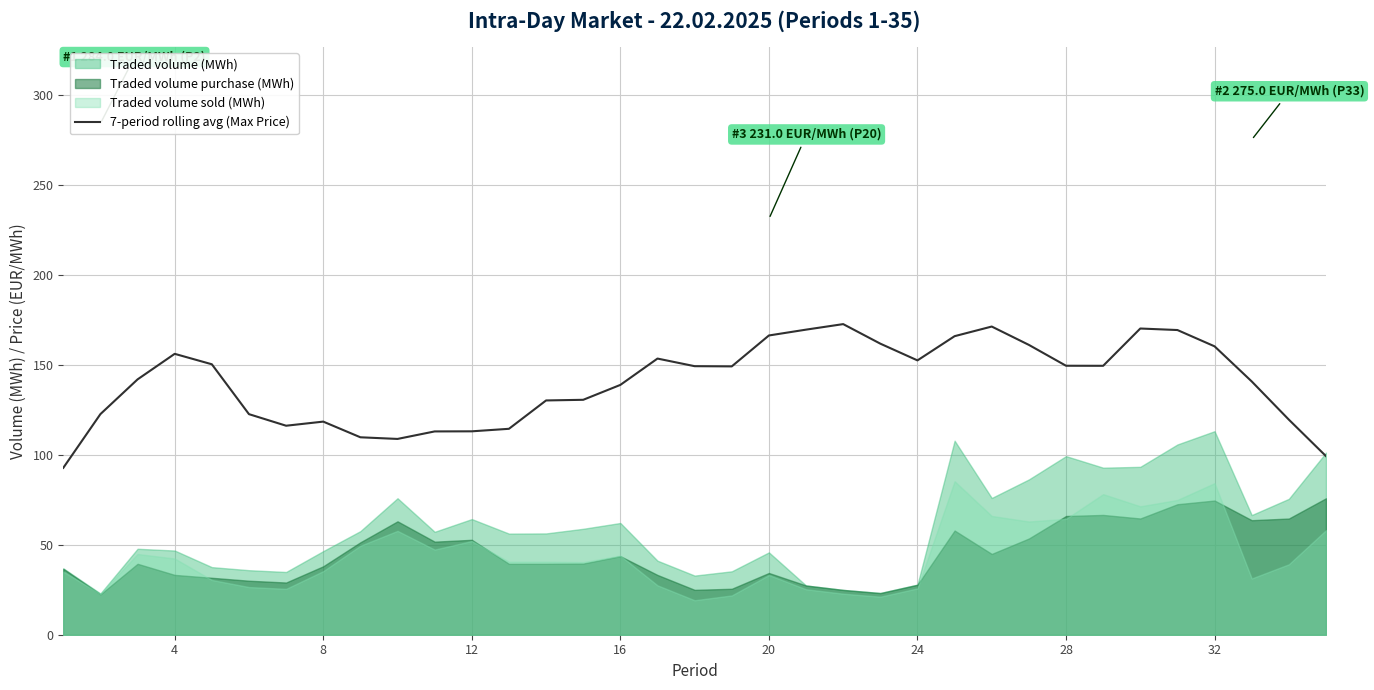

What is the lowest value of the 7-period rolling avg (Max Price) series?

92.7